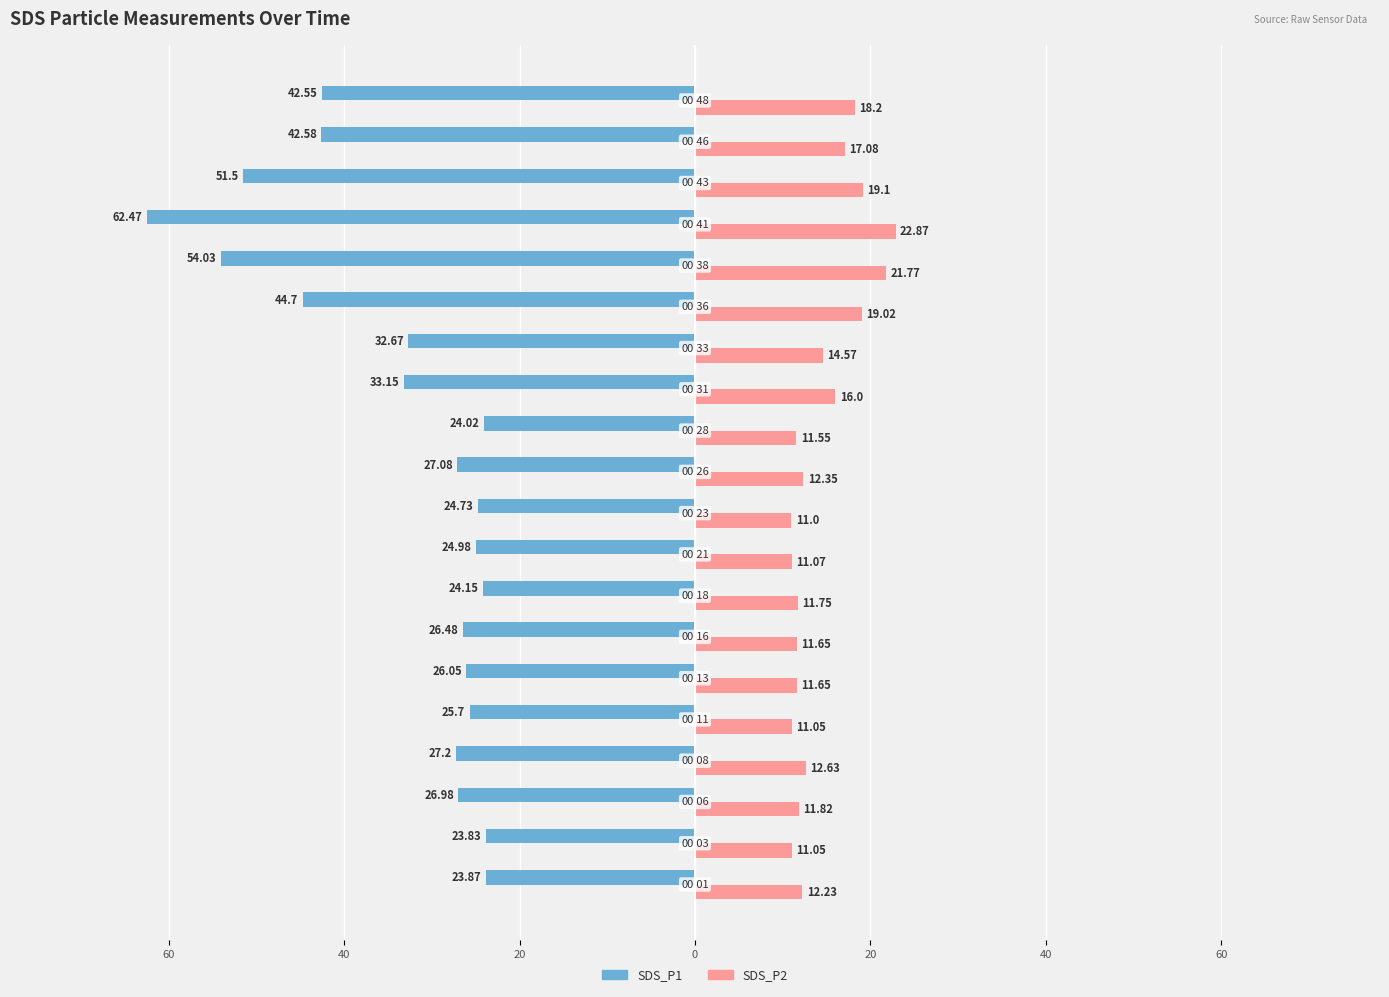

What are all the series names shown in the legend?

SDS_P1, SDS_P2